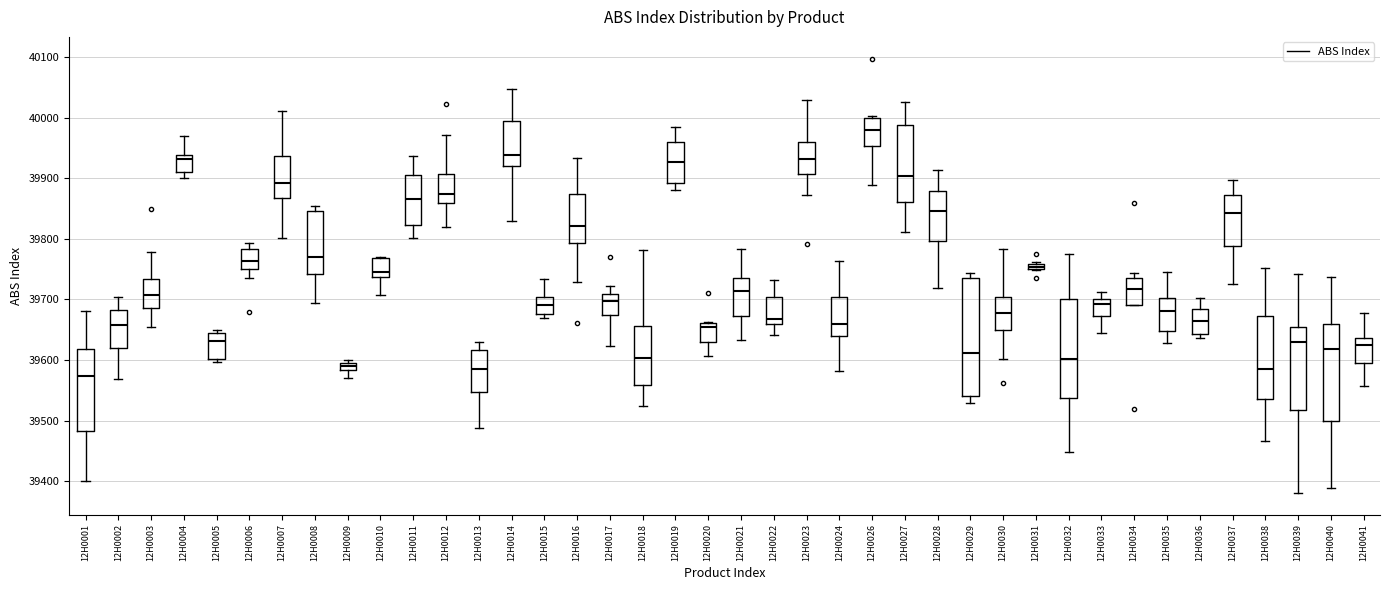

Where is the lower edge of the box for 12H0001 on the y-axis? The values are not printed on the chart, so give them approximately, as read against the axis.

39480